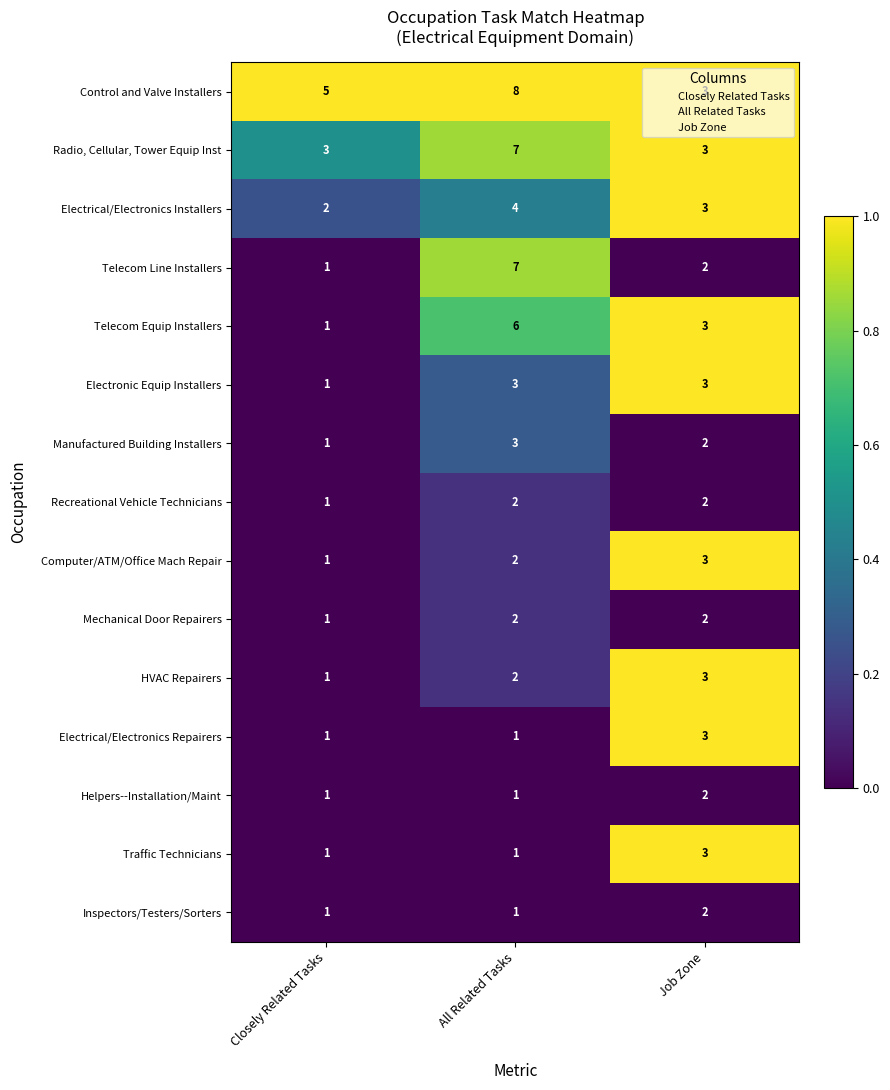

At which category does the chart reach its peak across all series?

All Related Tasks